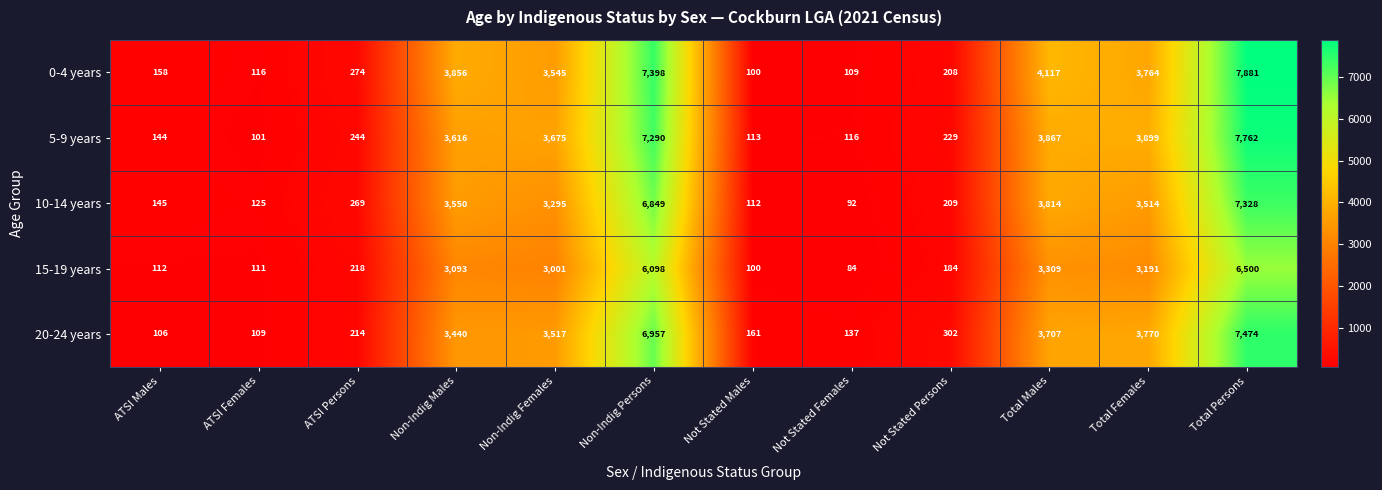

Rank the series at Total Persons from highest to lowest value.

0-4 years, 5-9 years, 20-24 years, 10-14 years, 15-19 years